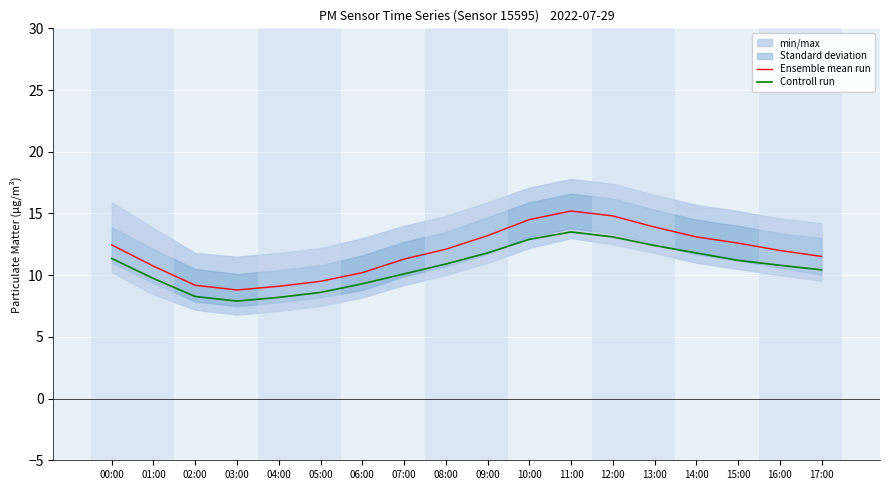

At which category does Ensemble mean run reach its first local peak?

11:00